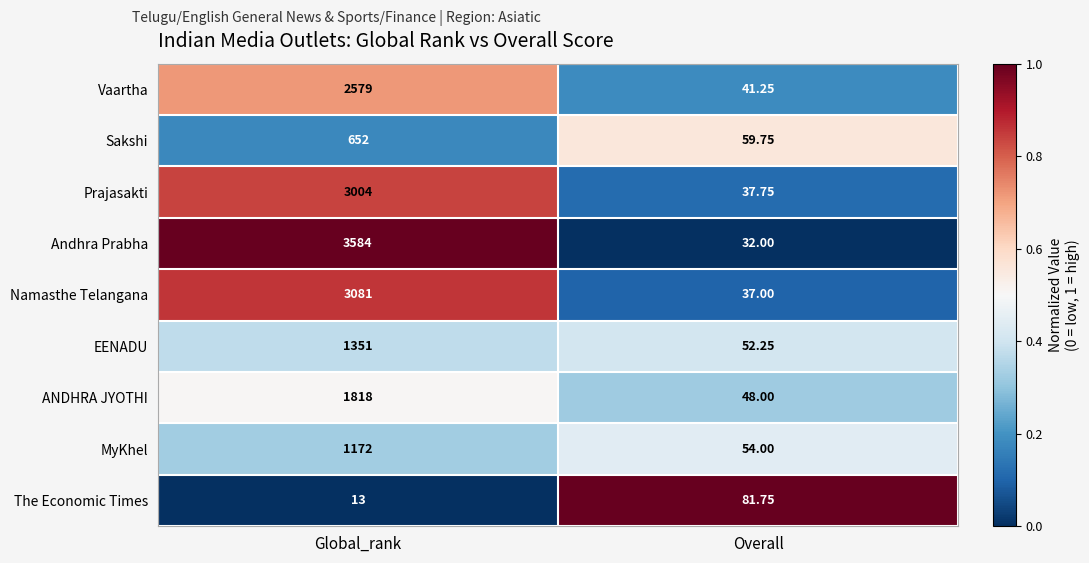

Which category has the highest value in the Andhra Prabha series?

Global_rank